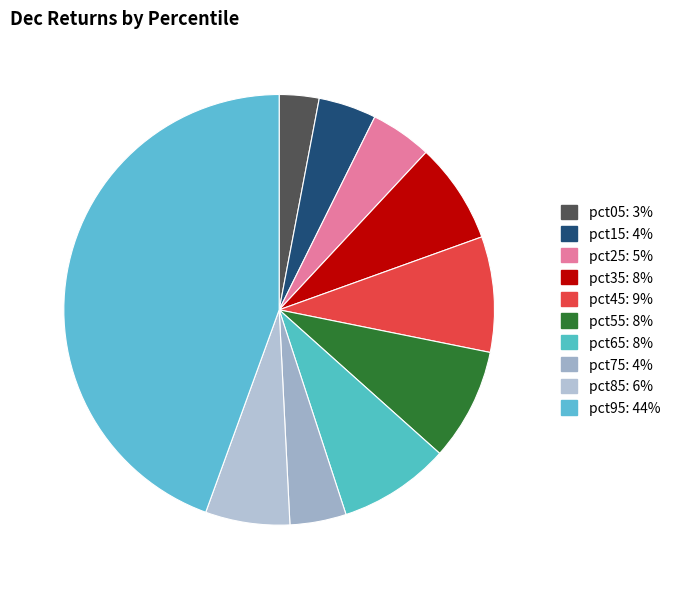

How many segments does this pie chart have?

10